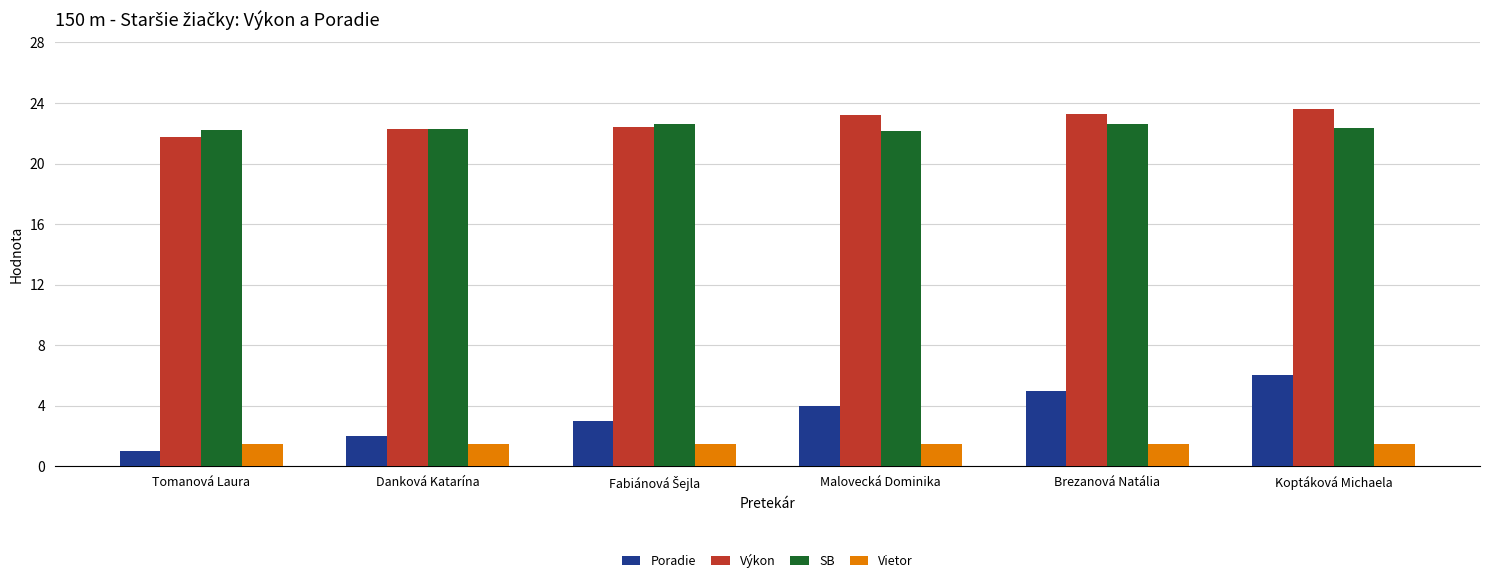

What is the value of the Výkon bar at the 6th from the left?

23.6